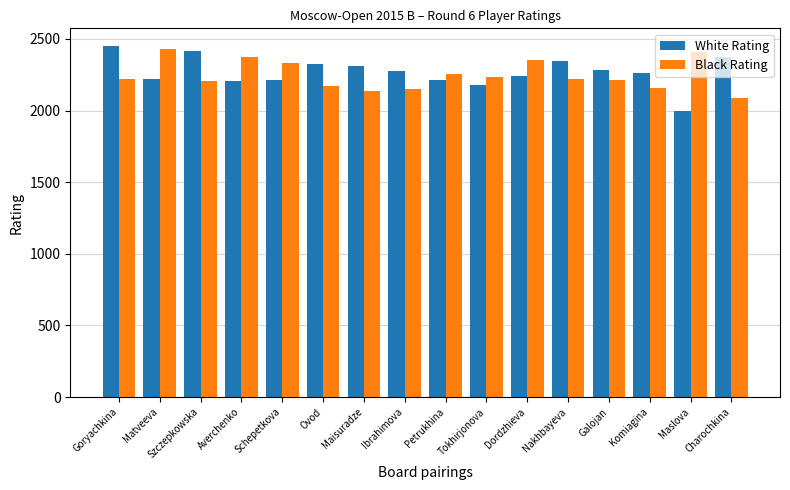

Which category has the highest value in the Black Rating series?

Matveeva